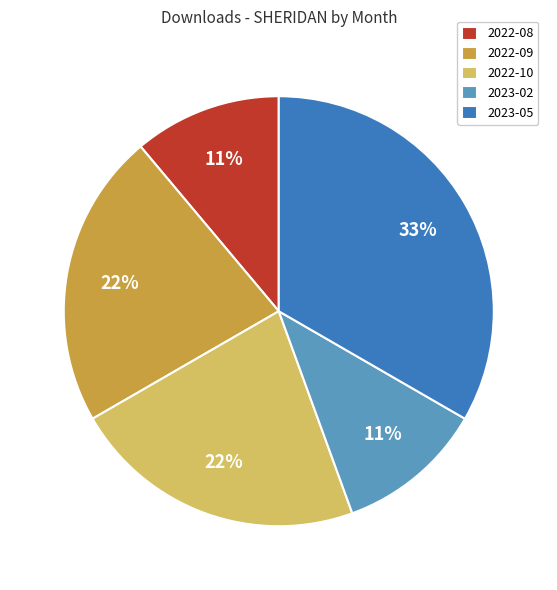

Combined, do 2022-10 and 2023-05 account for over 50%?

Yes